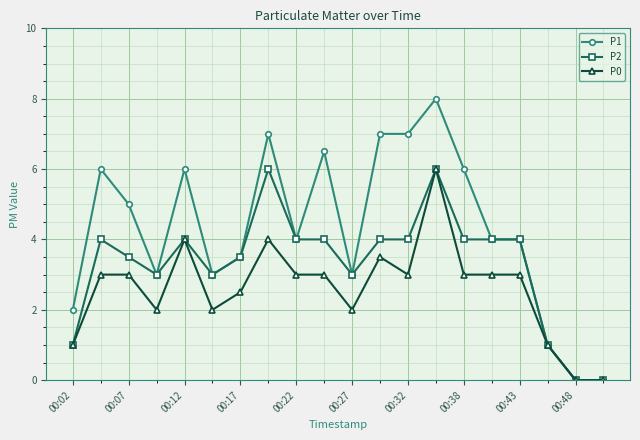

What is the value of the P2 point at the 11th from the left?

3.0